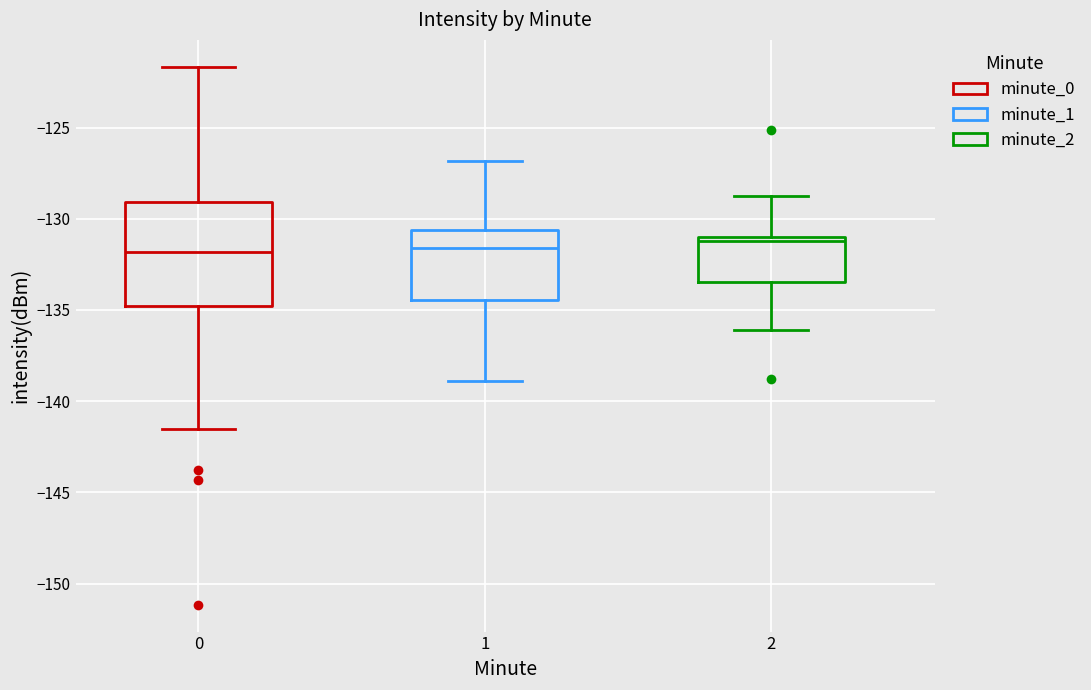

Comparing the boxes themselves (not the whiskers), which one is the tallest?

0